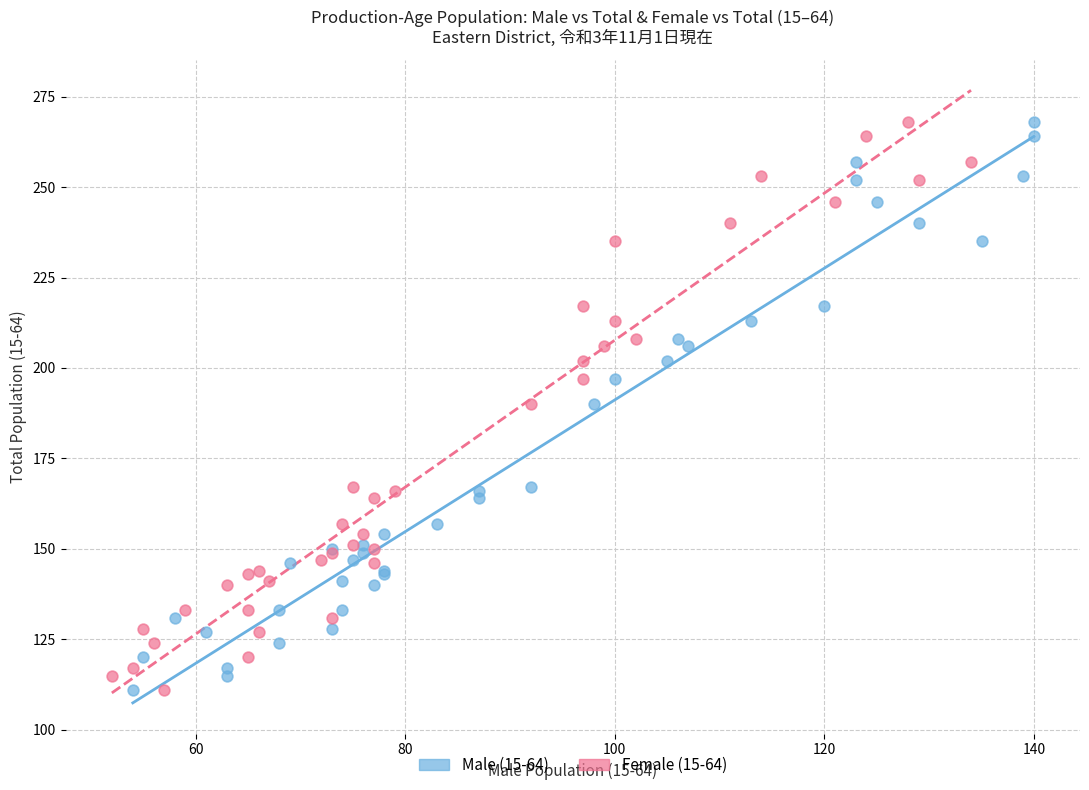

What are all the series names shown in the legend?

Male (15-64), Female (15-64)